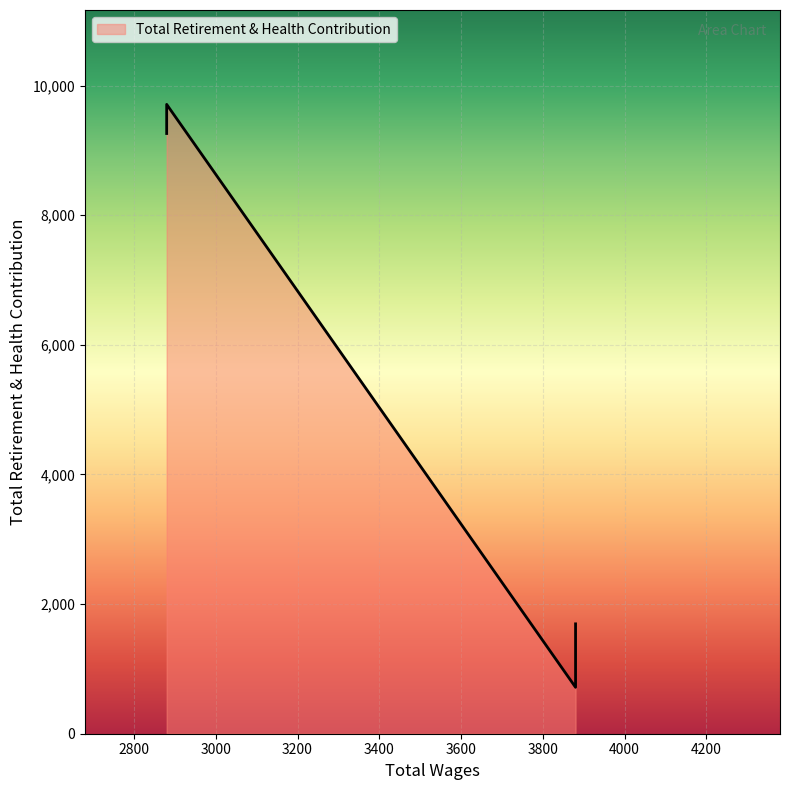

At which category does the data reach its first local valley?

3880.0